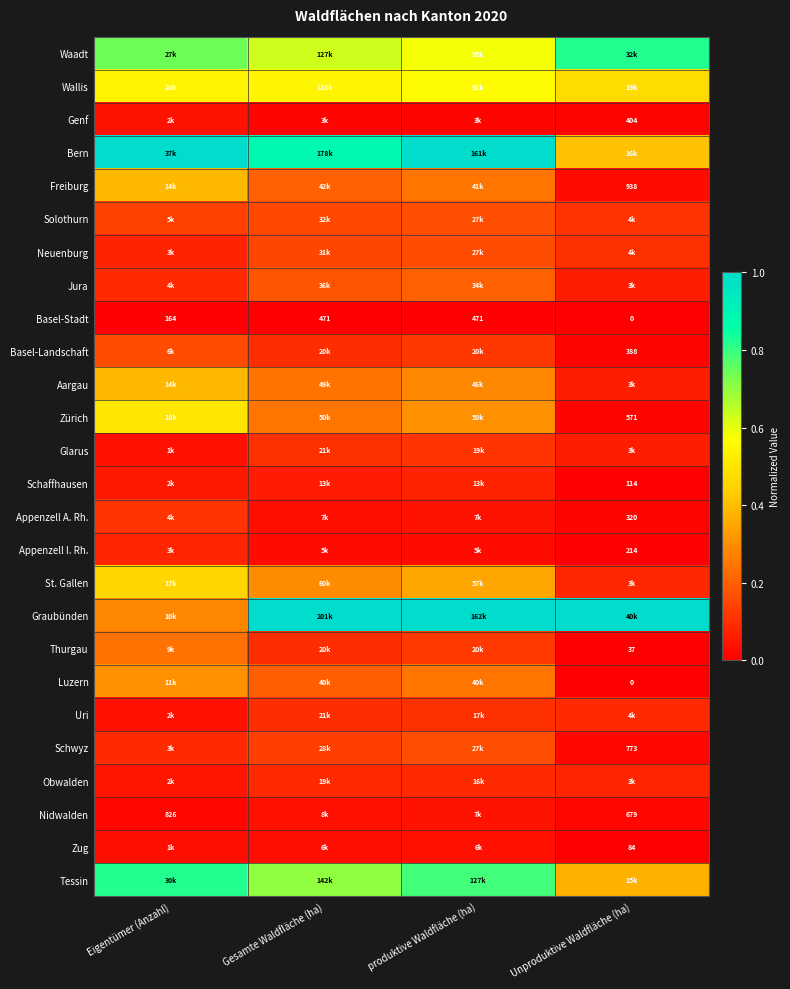

At which label is Graubünden closest to 0?

Eigentümer (Anzahl)